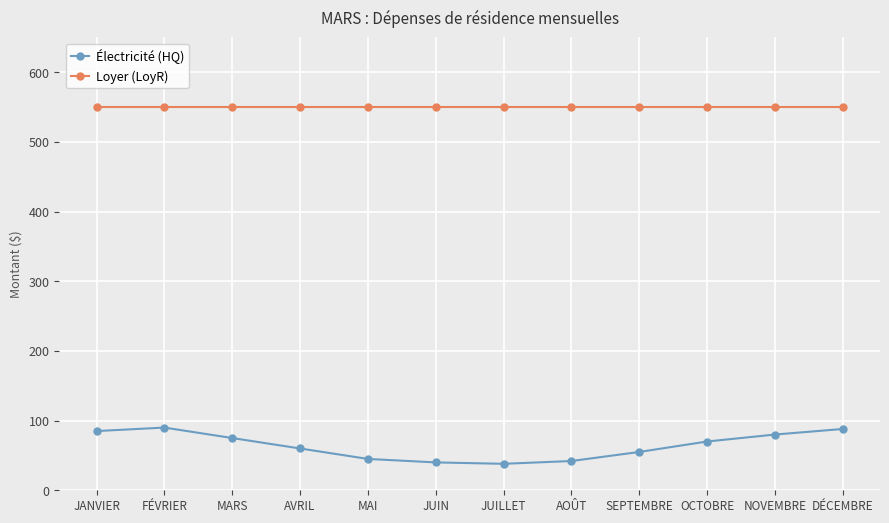

The value of Électricité (HQ) at MARS is 75. True or false?

True